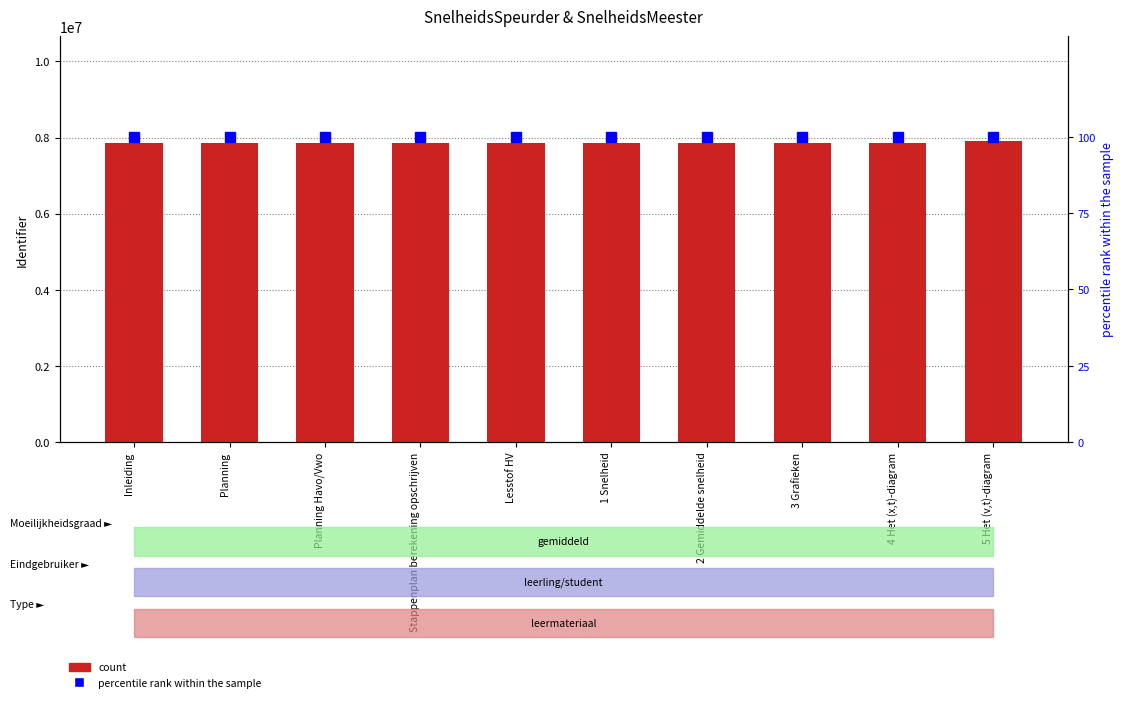

Which series changed the most between 3 Grafieken and 4 Het (x,t)-diagram?

count